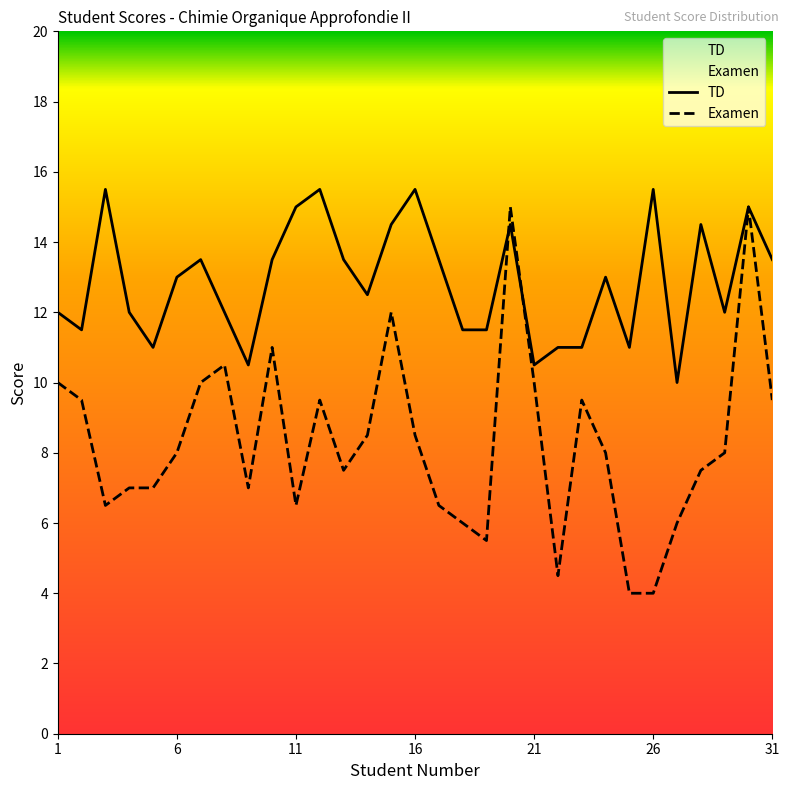

List the series in order of their overall mean, highest first.

TD, Examen